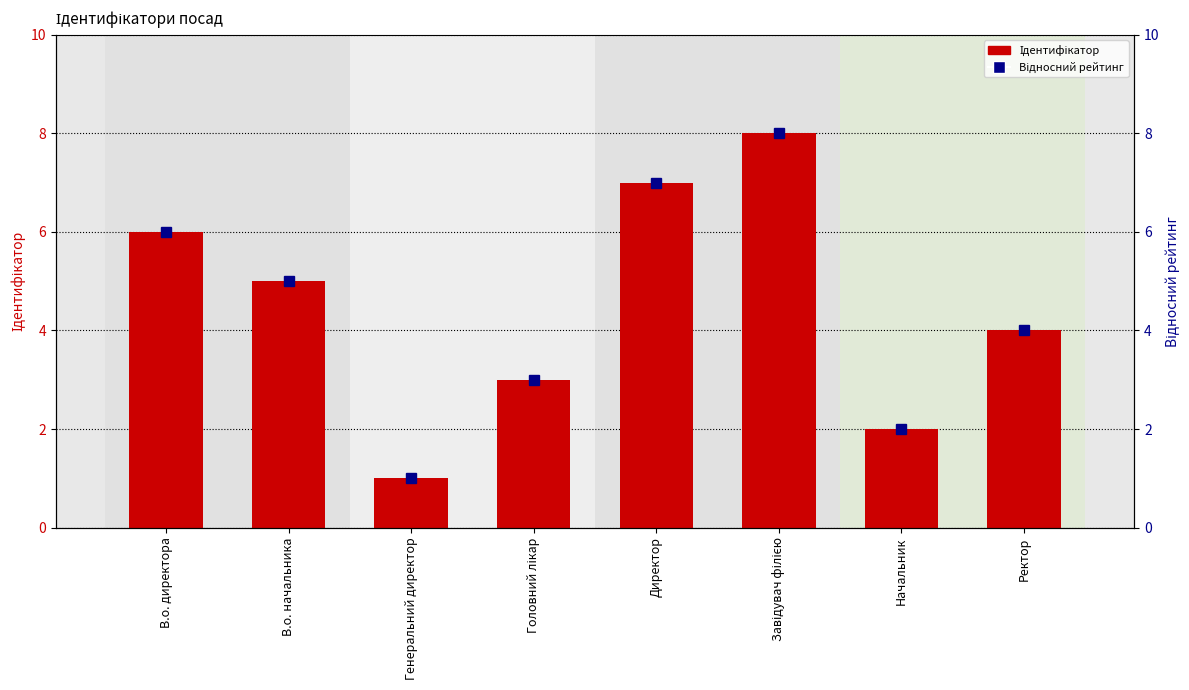

Which has a higher value, Генеральний директор or В.о. директора?

В.о. директора